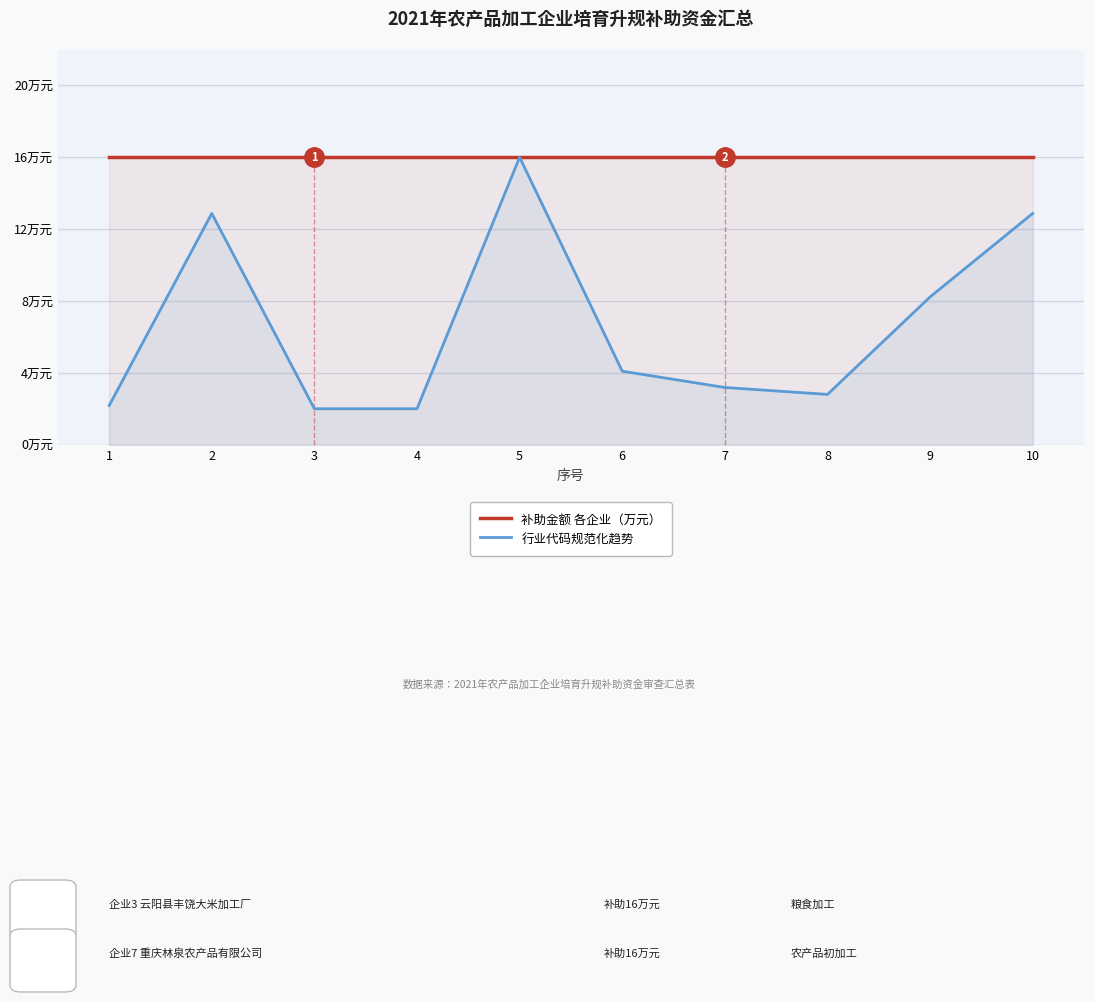

Read the 行业代码规范化趋势 value at 2.

12.9